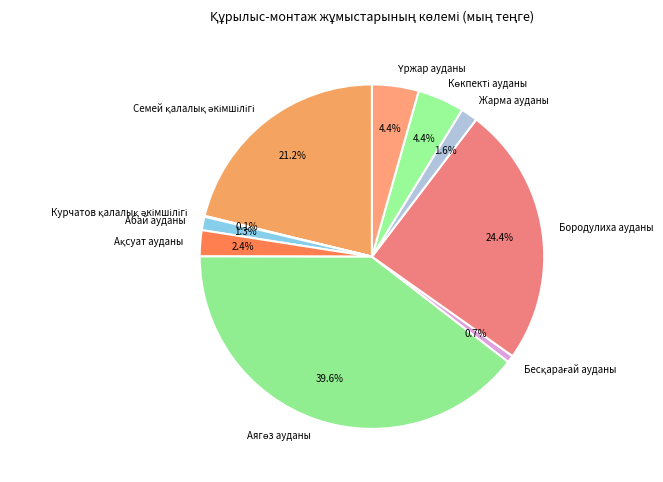

What portion of the pie excludes Бородулиха ауданы?

75.6%